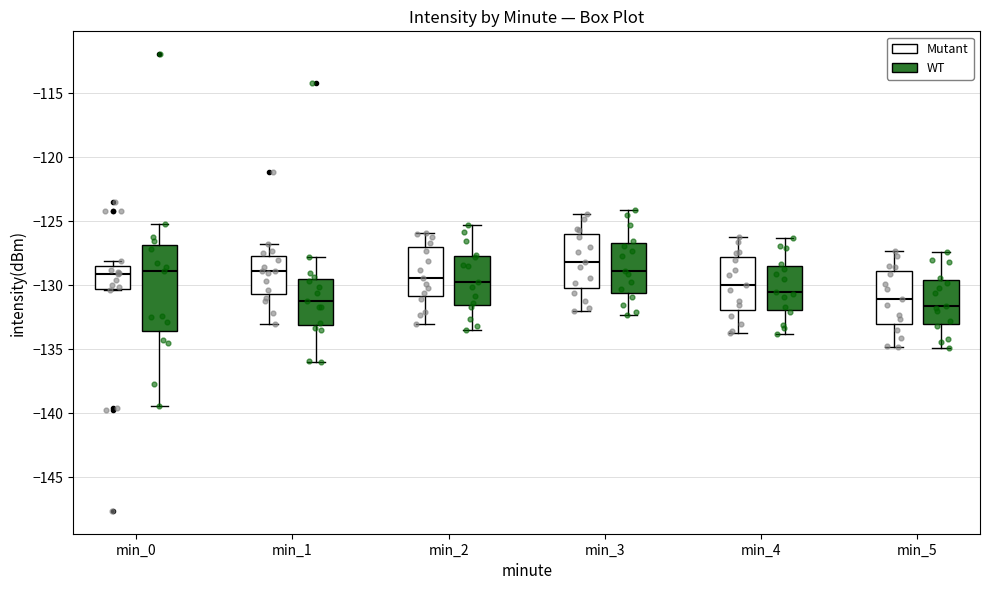

Where does the median line of the box for min_4 (WT) sit on the y-axis? The values are not printed on the chart, so give them approximately, as read against the axis.

-130.5